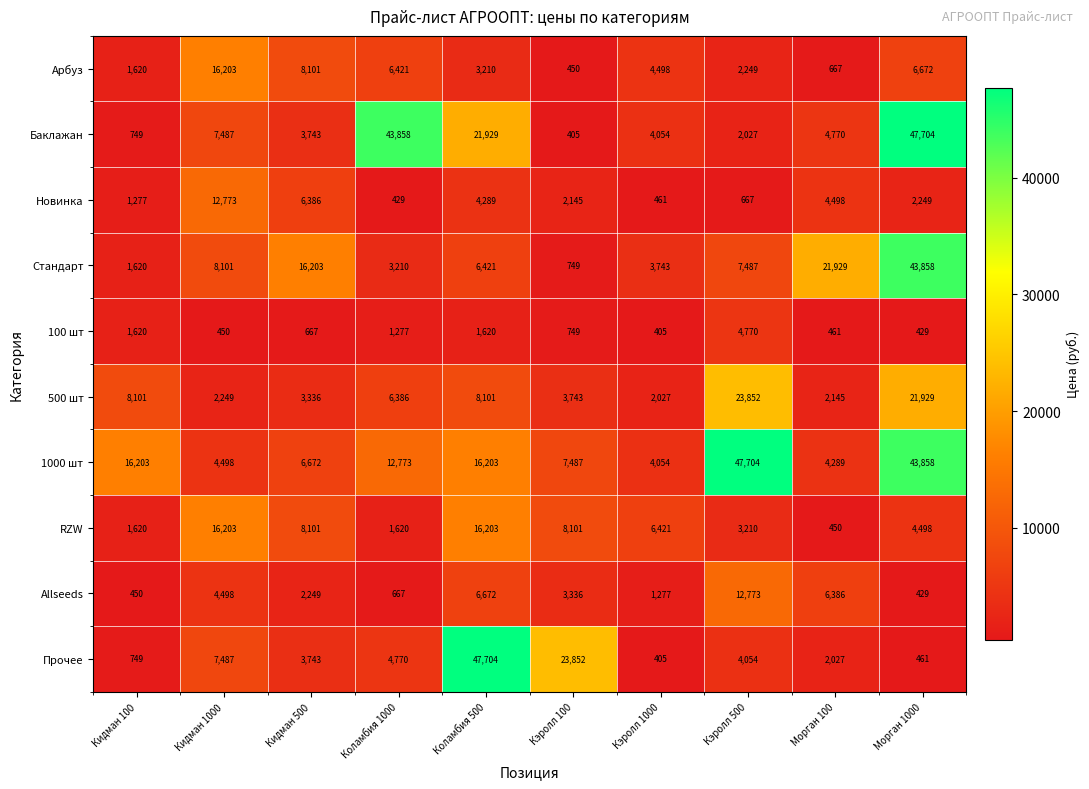

What is the maximum value shown in the chart?

47704